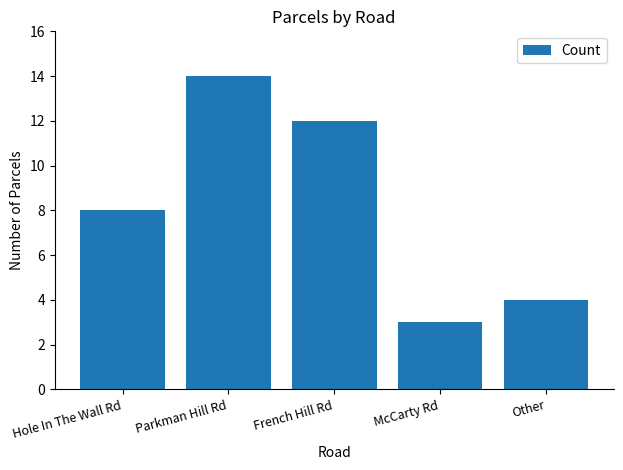

What is the label of the 2nd bar from the right?

McCarty Rd